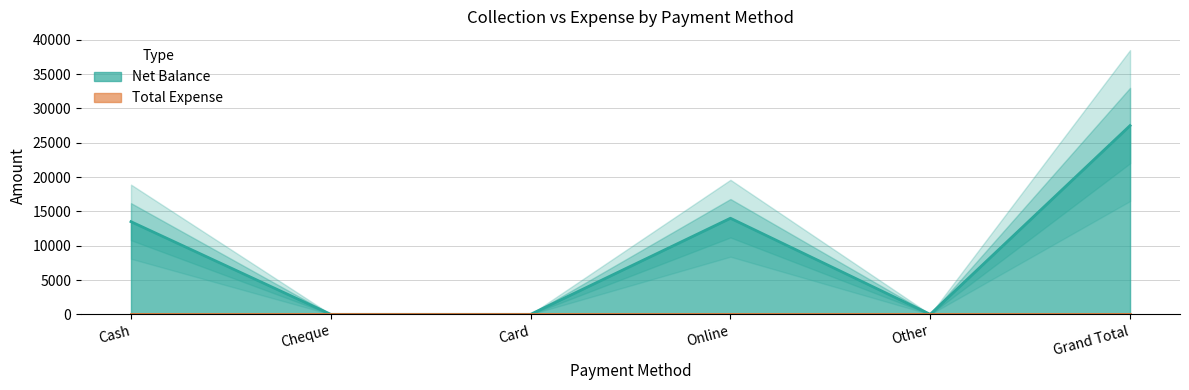

Reading left to right, transcribe all the data shown in this chart.

Cash=13500	Cheque=0	Card=0	Online=14000	Other=0	Grand Total=27500